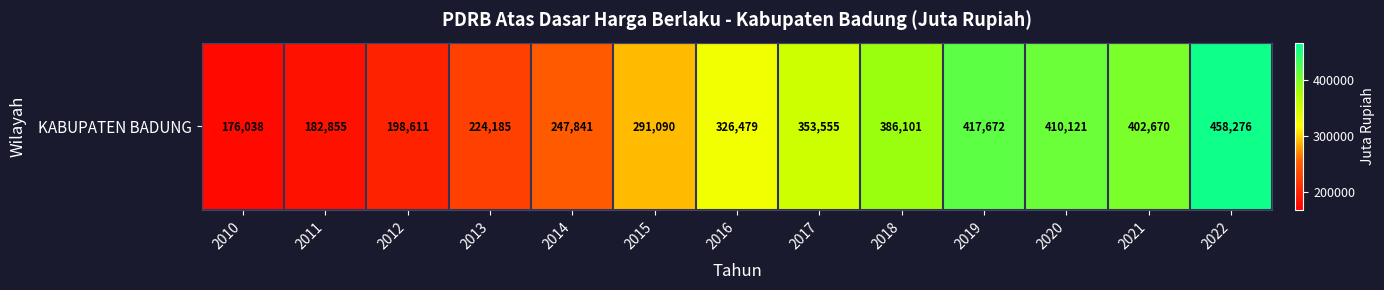

Rank the categories by value from lowest to highest.

2010, 2011, 2012, 2013, 2014, 2015, 2016, 2017, 2018, 2021, 2020, 2019, 2022